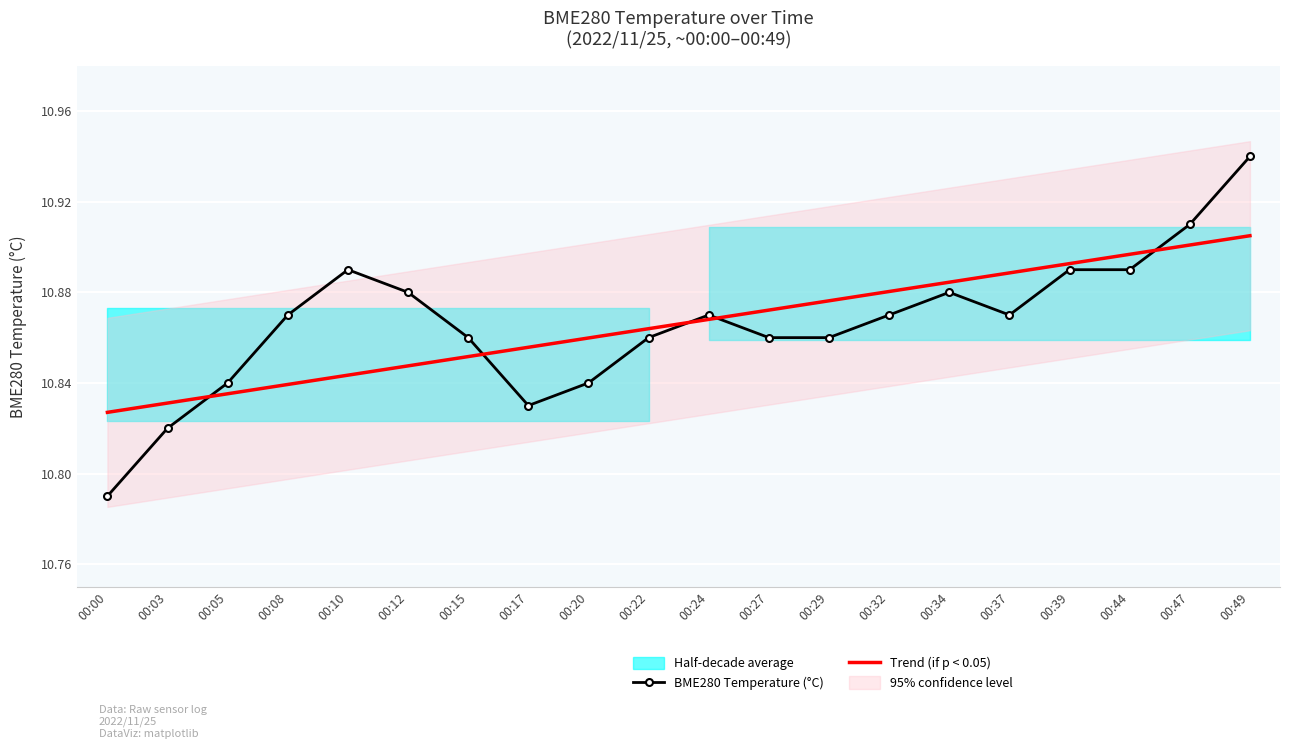

Reading right to left, extract all data points from this chart.

BME280 Temperature (°C): 00:49=10.9	00:47=10.9	00:44=10.9	00:39=10.9	00:37=10.9	00:34=10.9	00:32=10.9	00:29=10.9	00:27=10.9	00:24=10.9	00:22=10.9	00:20=10.8	00:17=10.8	00:15=10.9	00:12=10.9	00:10=10.9	00:08=10.9	00:05=10.8	00:03=10.8	00:00=10.8
Trend (if p < 0.05): 00:49=10.9	00:47=10.9	00:44=10.9	00:39=10.9	00:37=10.9	00:34=10.9	00:32=10.9	00:29=10.9	00:27=10.9	00:24=10.9	00:22=10.9	00:20=10.9	00:17=10.9	00:15=10.9	00:12=10.8	00:10=10.8	00:08=10.8	00:05=10.8	00:03=10.8	00:00=10.8